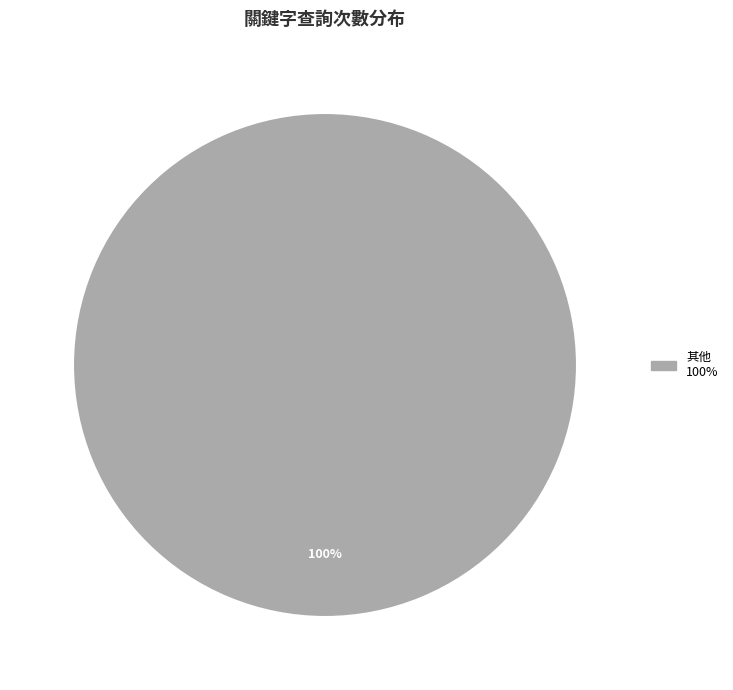

Count the number of slices in the pie.

1